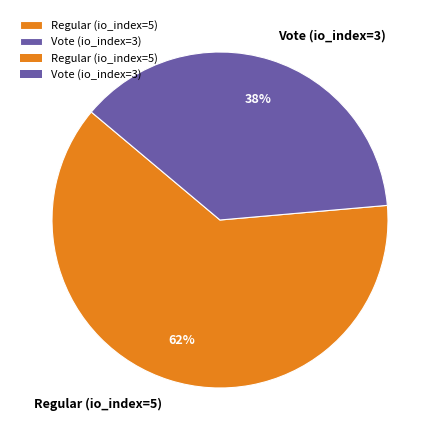

Does Vote (io_index=3) account for over 50% of the chart?

No